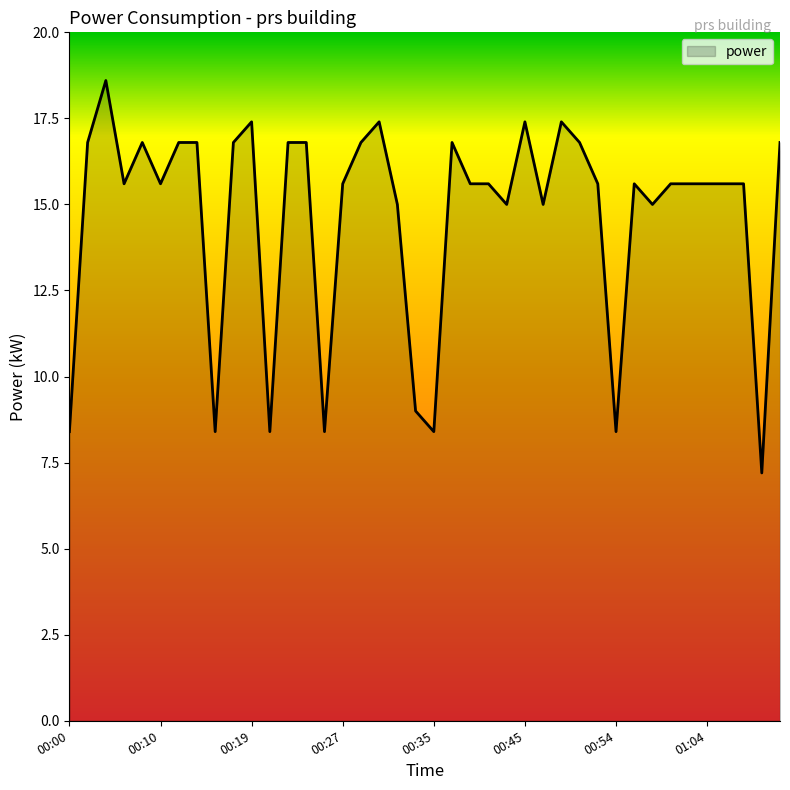

What is the greatest value displayed?

18.6